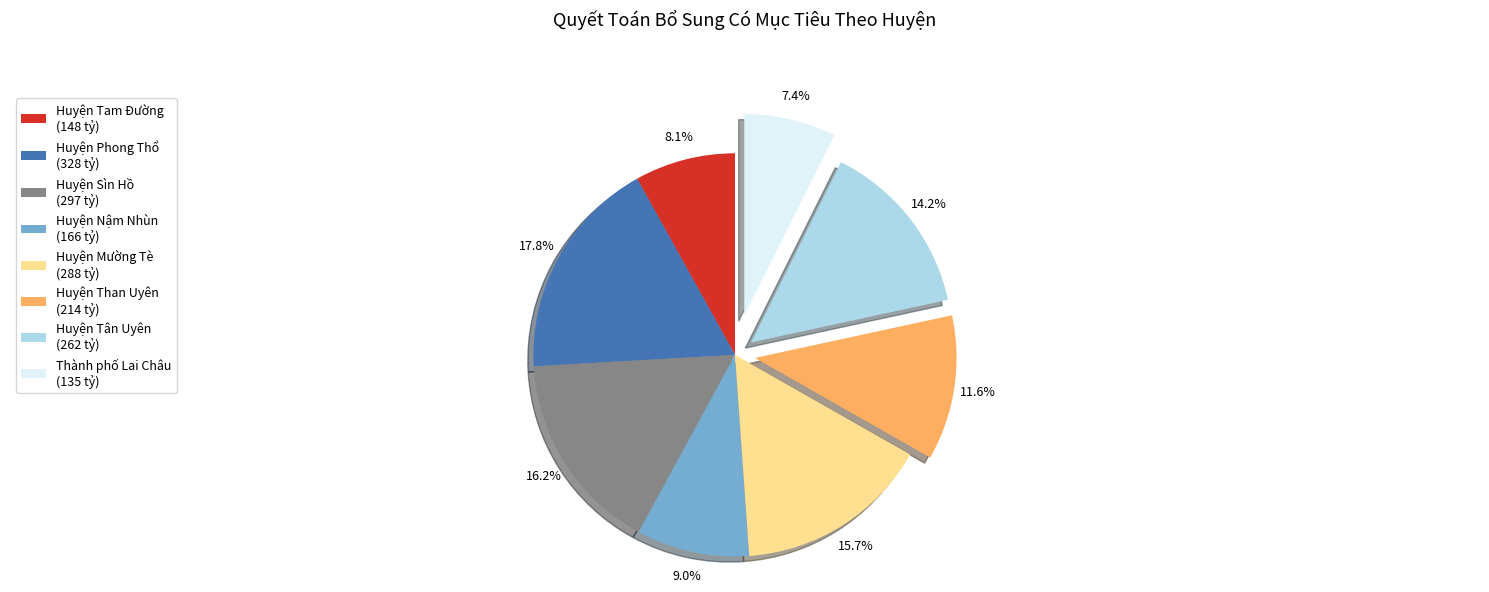

Count the number of slices in the pie.

8